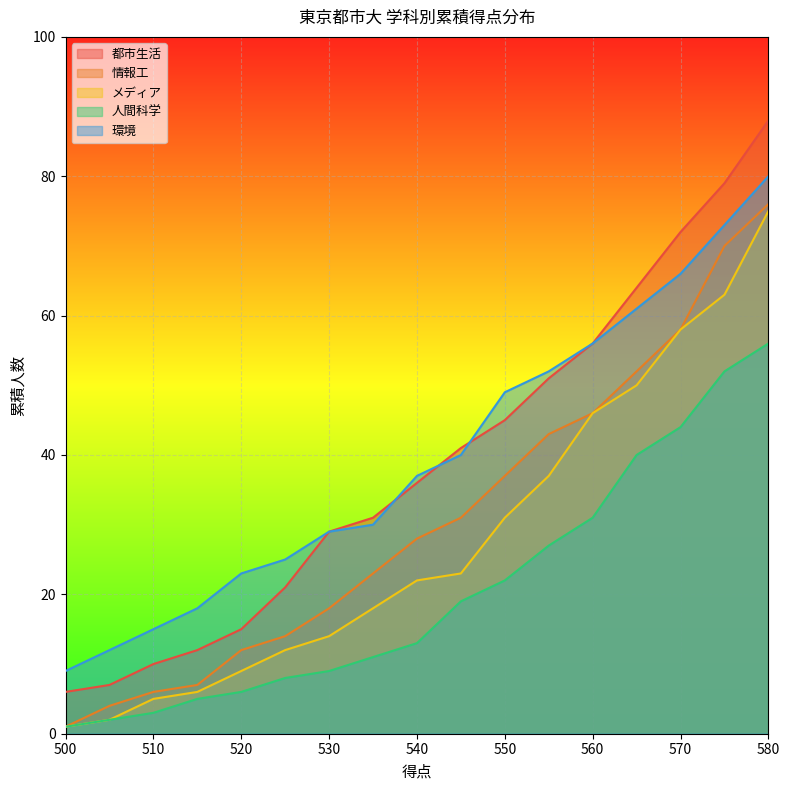

What is the minimum value for 人間科学?

1.0